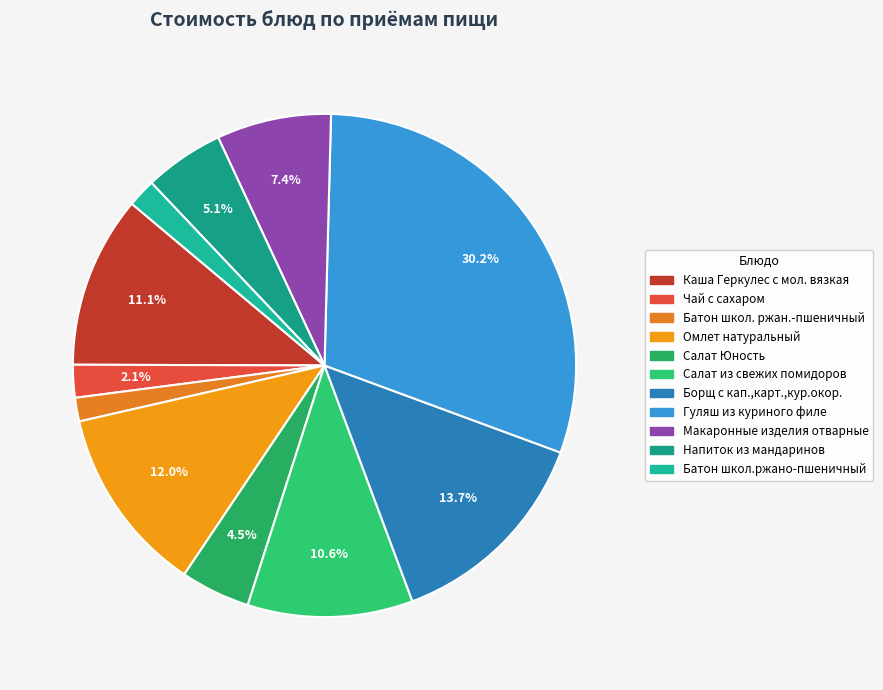

True or false: Омлет натуральный accounts for 7% of the total.

False